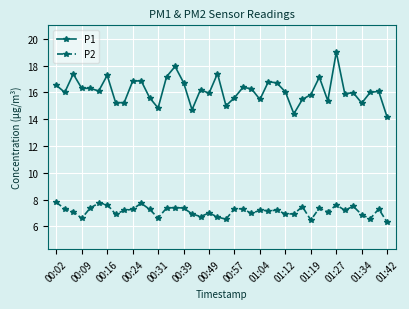

List the series in order of their peak value, highest first.

P1, P2